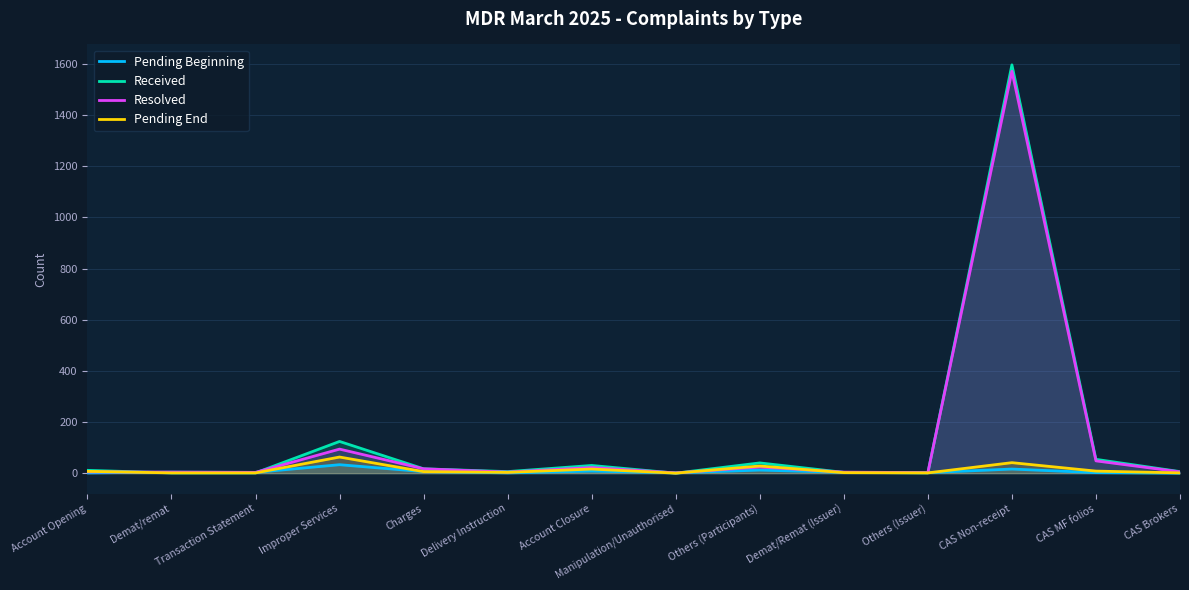

The Resolved series shows 2 at CAS Brokers. True or false?

False